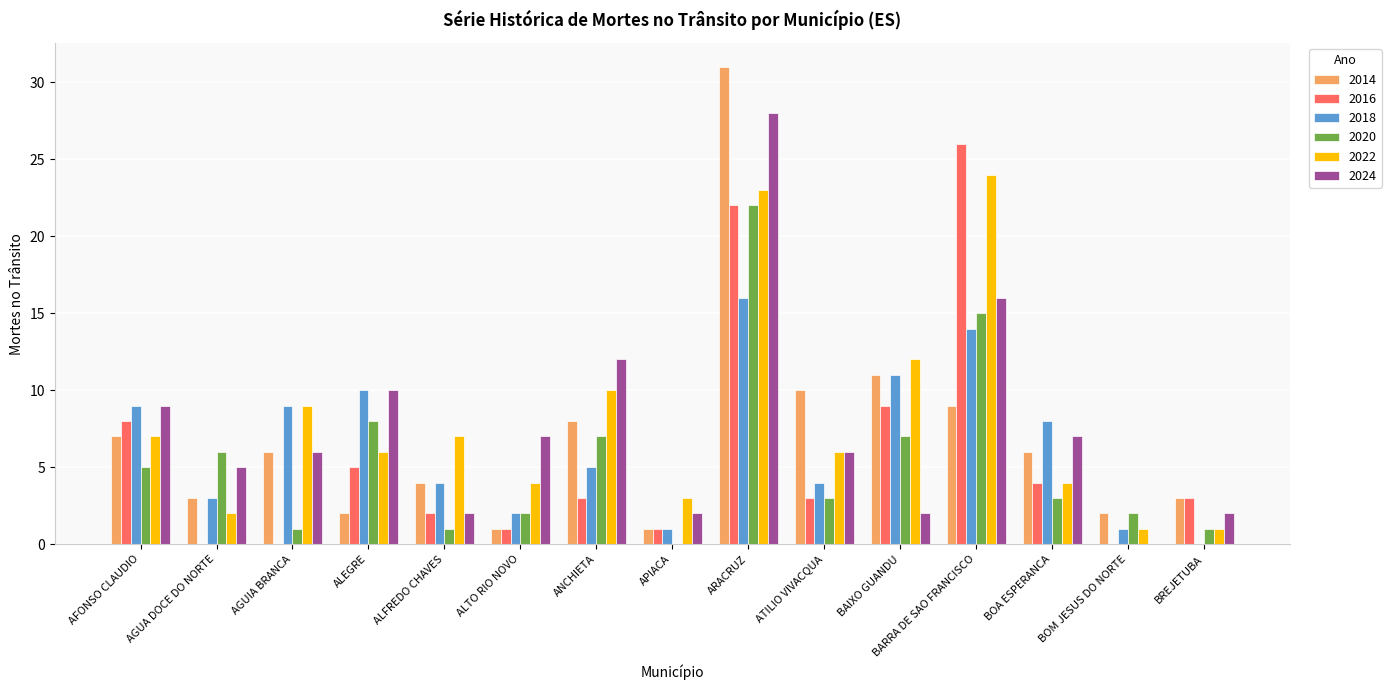

What is the difference between the 2020 values at AGUIA BRANCA and BOM JESUS DO NORTE?

1